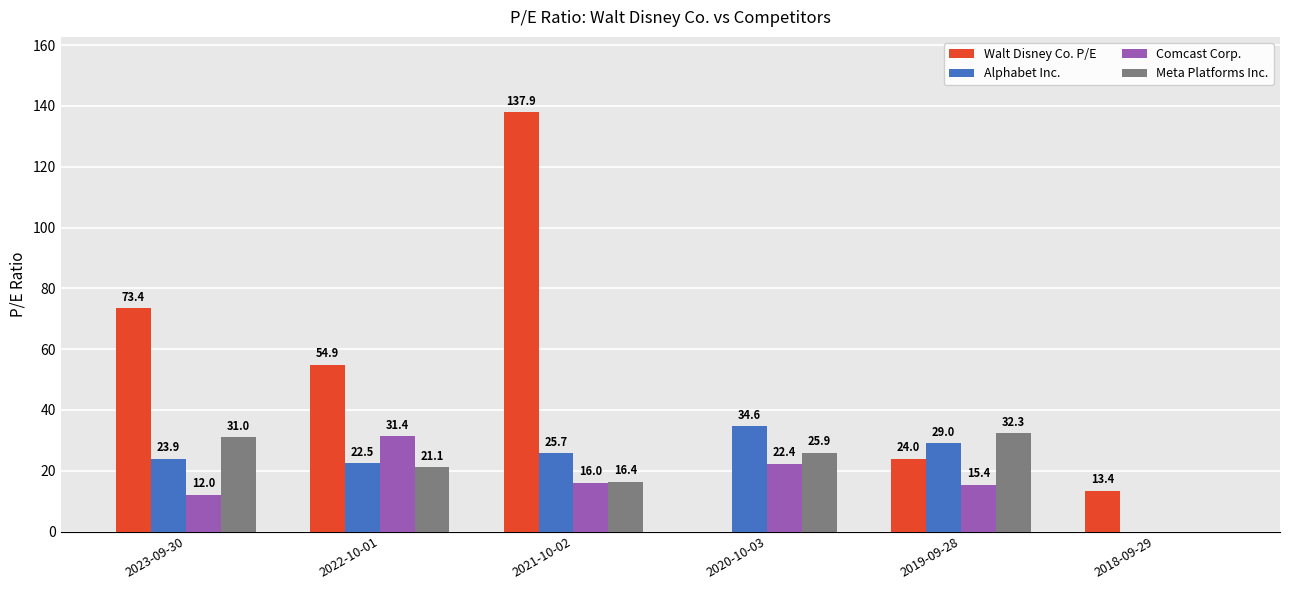

What are all the series names shown in the legend?

Walt Disney Co. P/E, Alphabet Inc., Comcast Corp., Meta Platforms Inc.